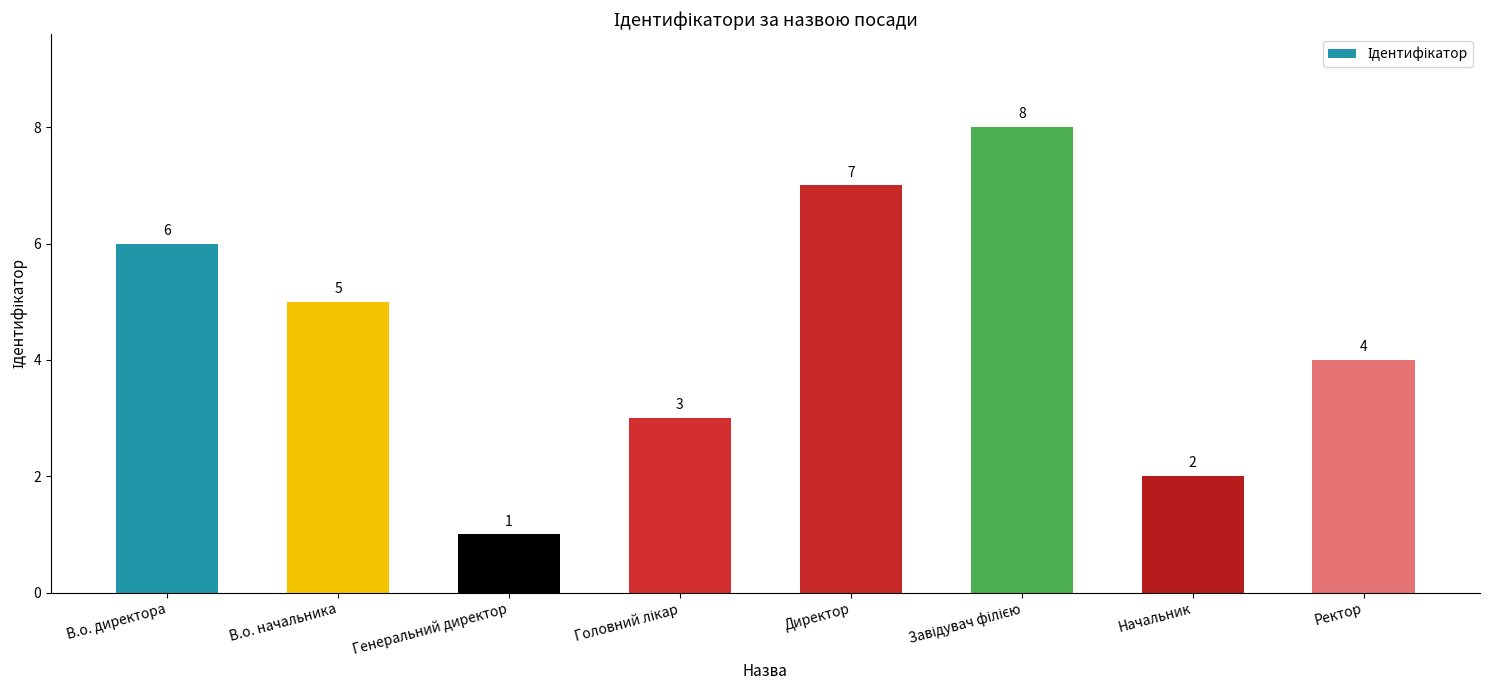

Where does the data first go above 5?

В.о. директора